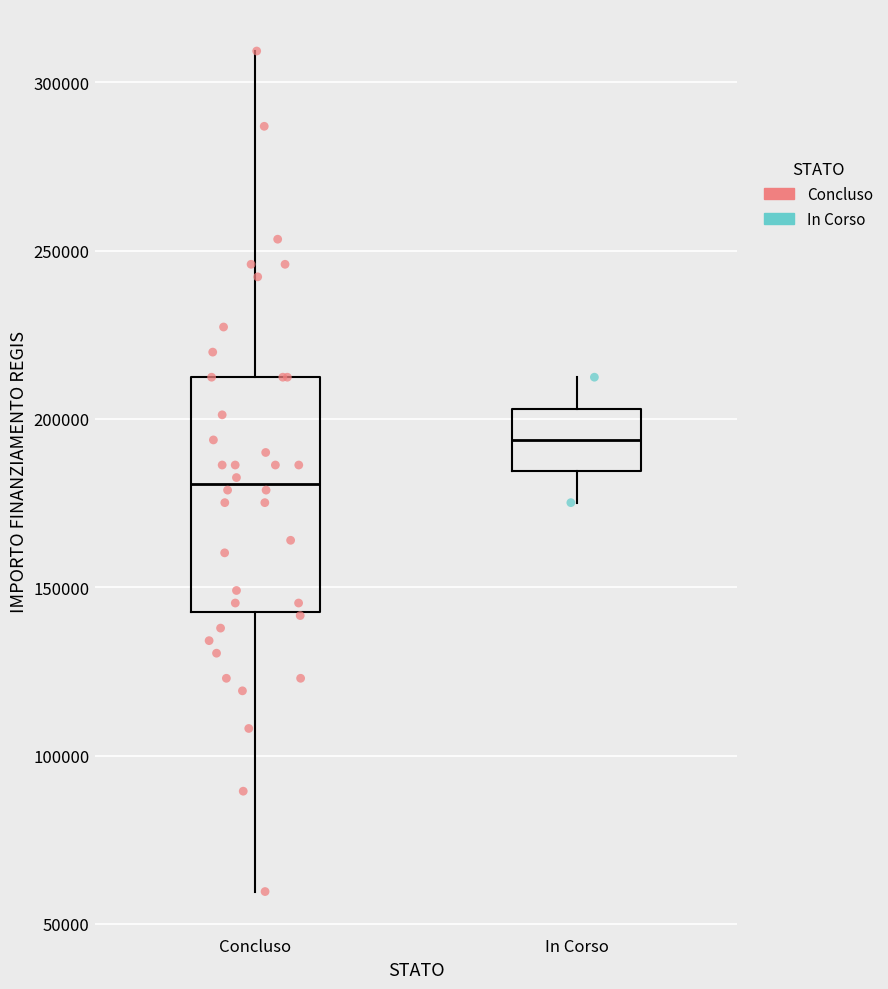

Where does the median line of the box for In Corso sit on the y-axis? The values are not printed on the chart, so give them approximately, as read against the axis.

195000